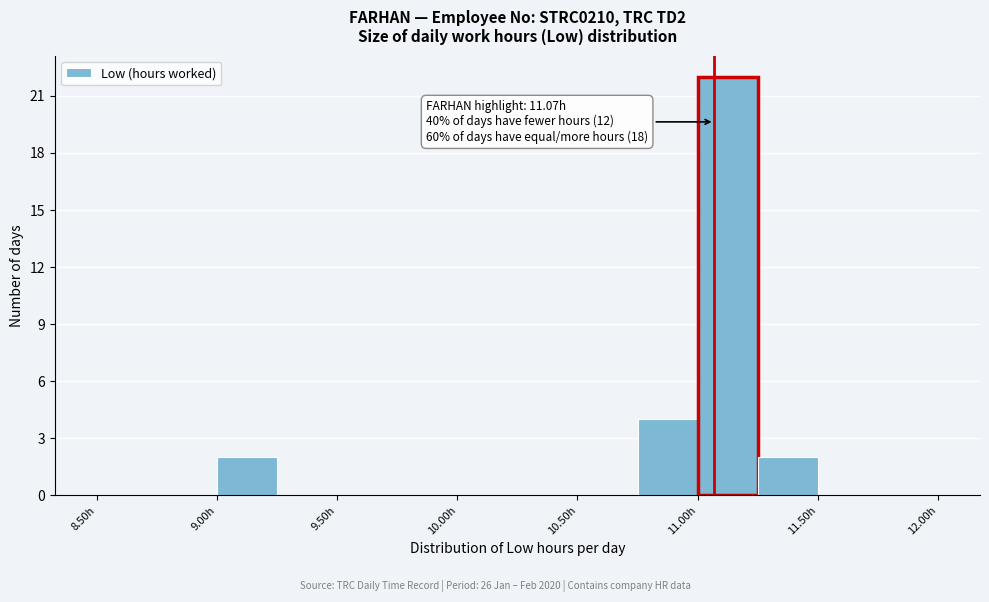

Over which range of the x-axis is the bar tallest?

11.00 to 11.25